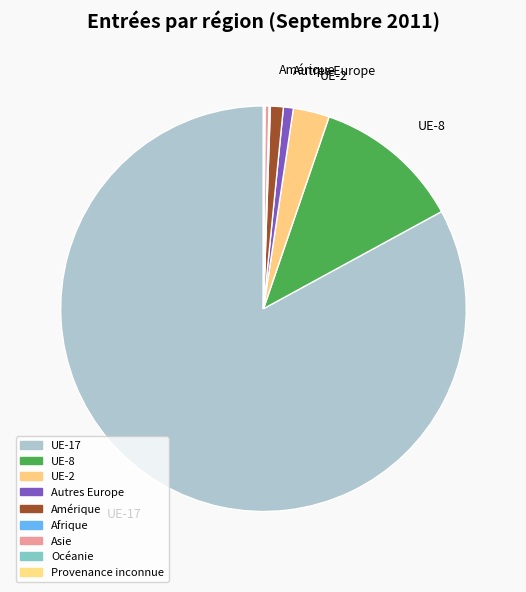

How many slices are in this pie chart?

9